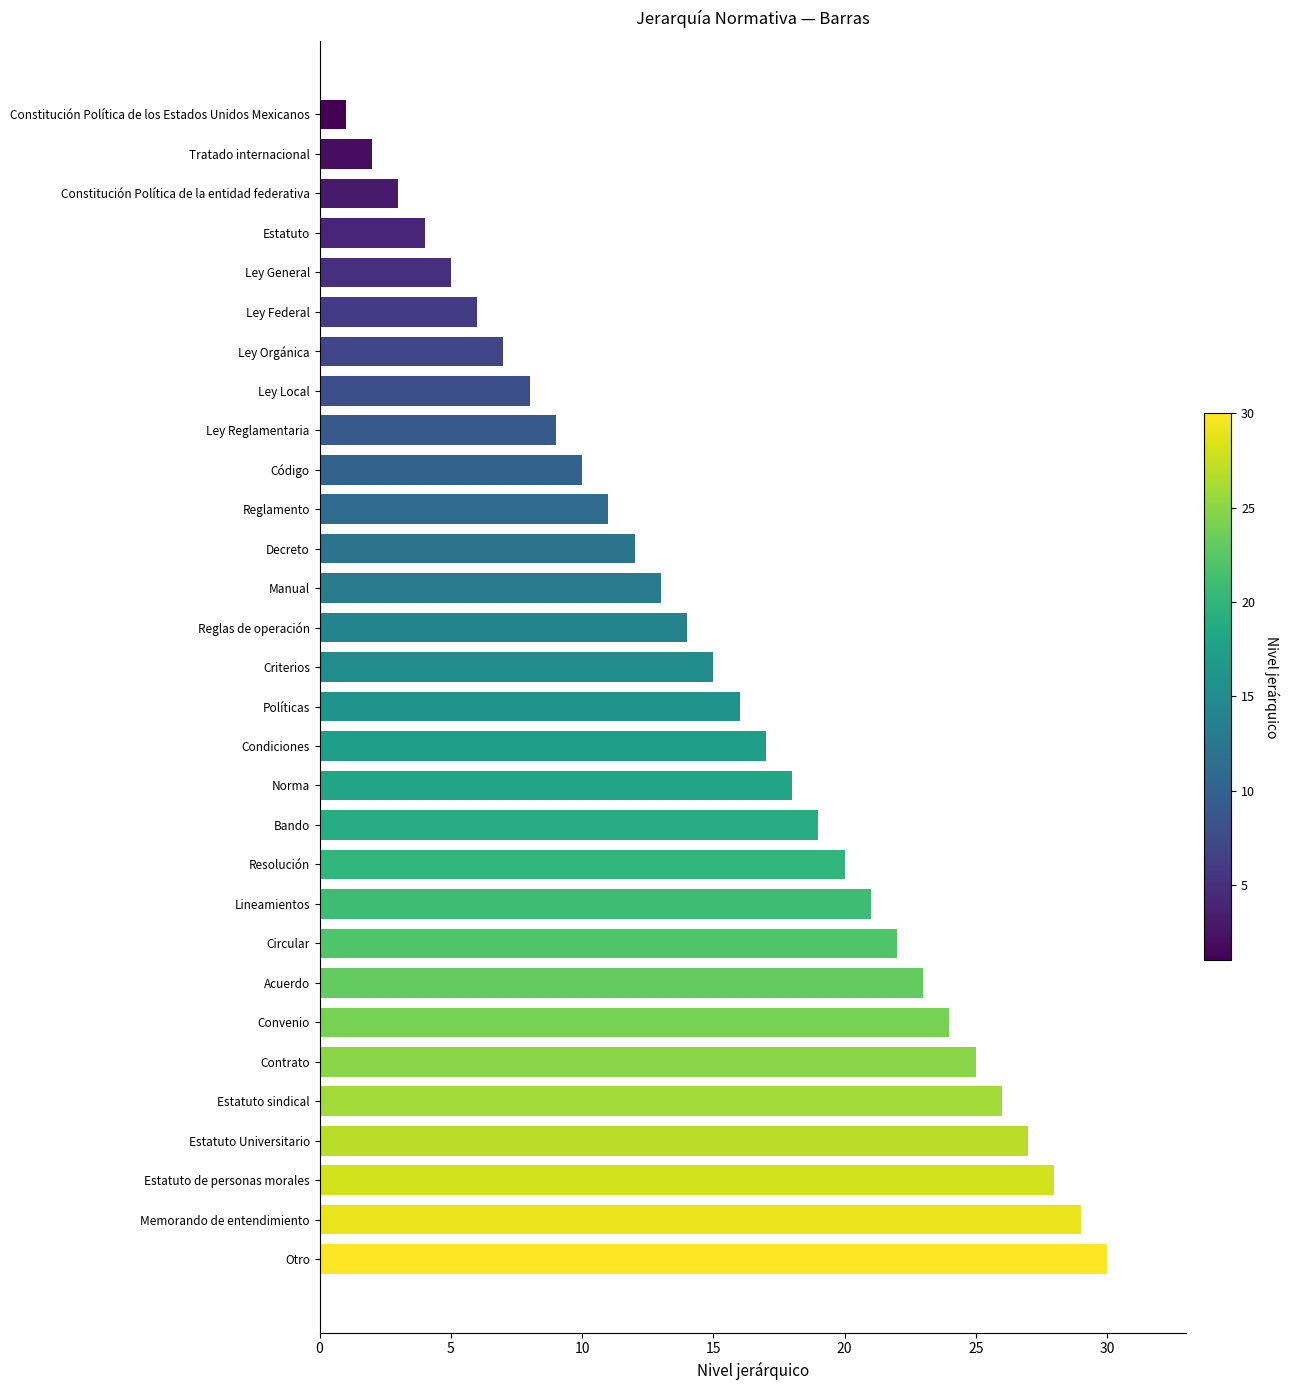

What is the smallest value displayed?

1